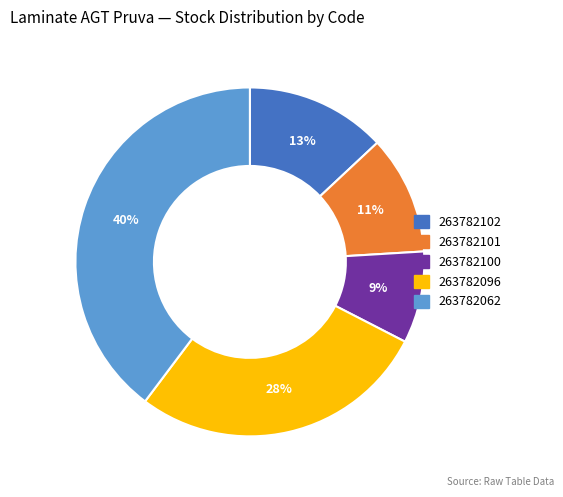

The 263782102 slice represents 19% of the pie. True or false?

False